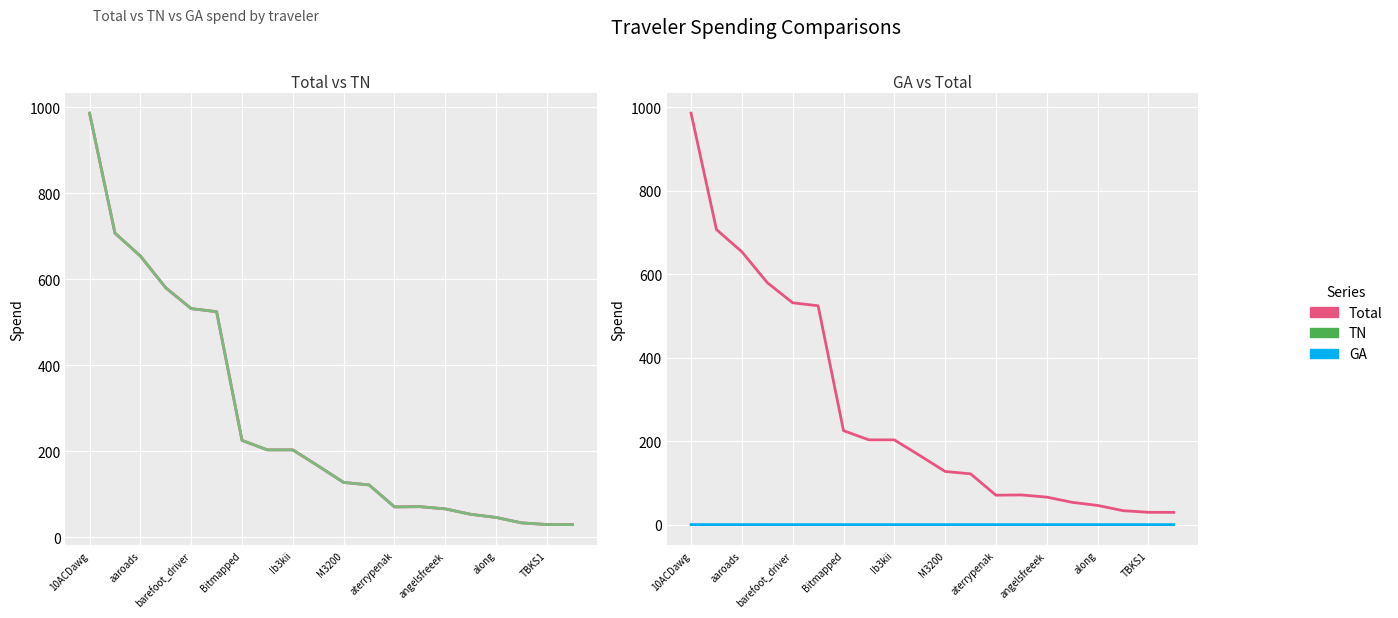

Where is the first local minimum for Total?

aterrypenak